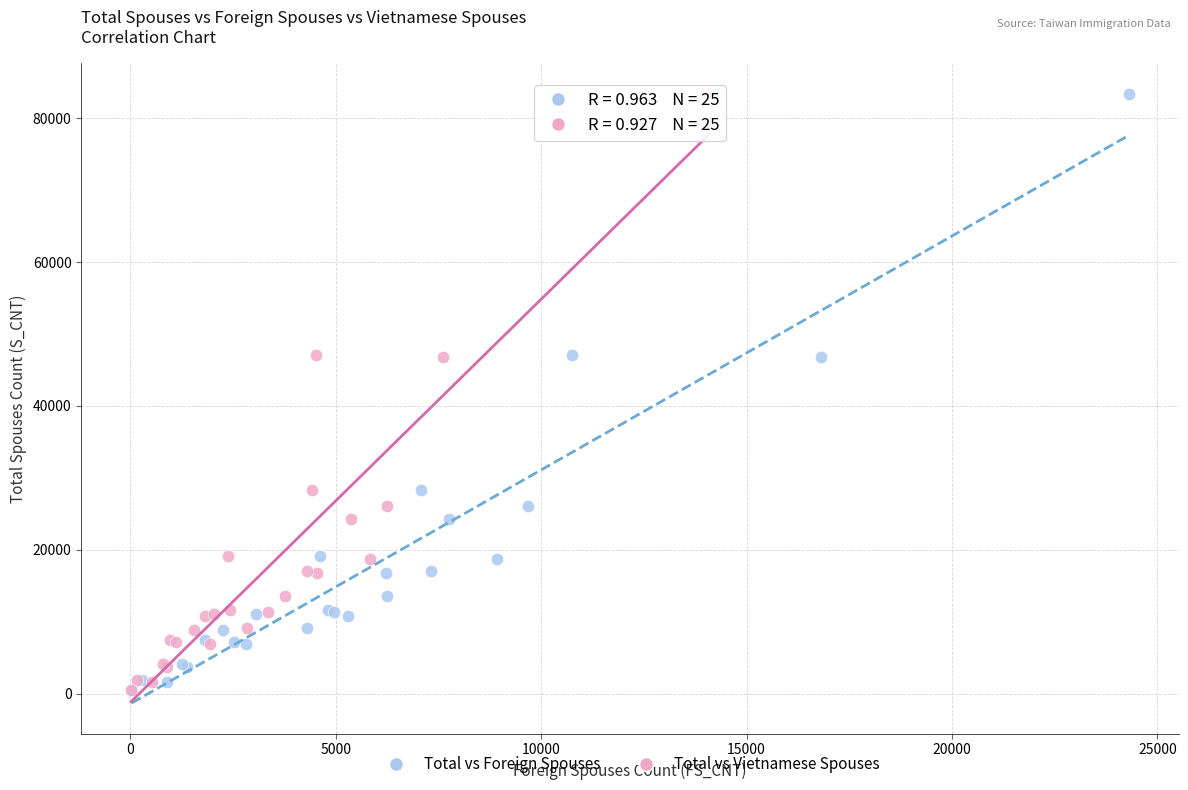

What are all the series names shown in the legend?

Total vs Foreign Spouses, Total vs Vietnamese Spouses